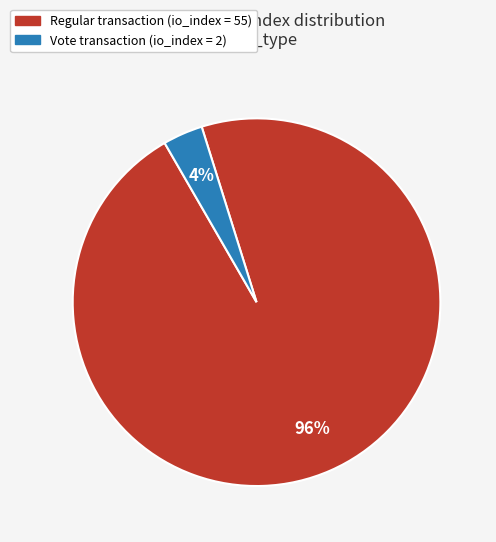

To the nearest percent, what is the average slice percentage?

50%